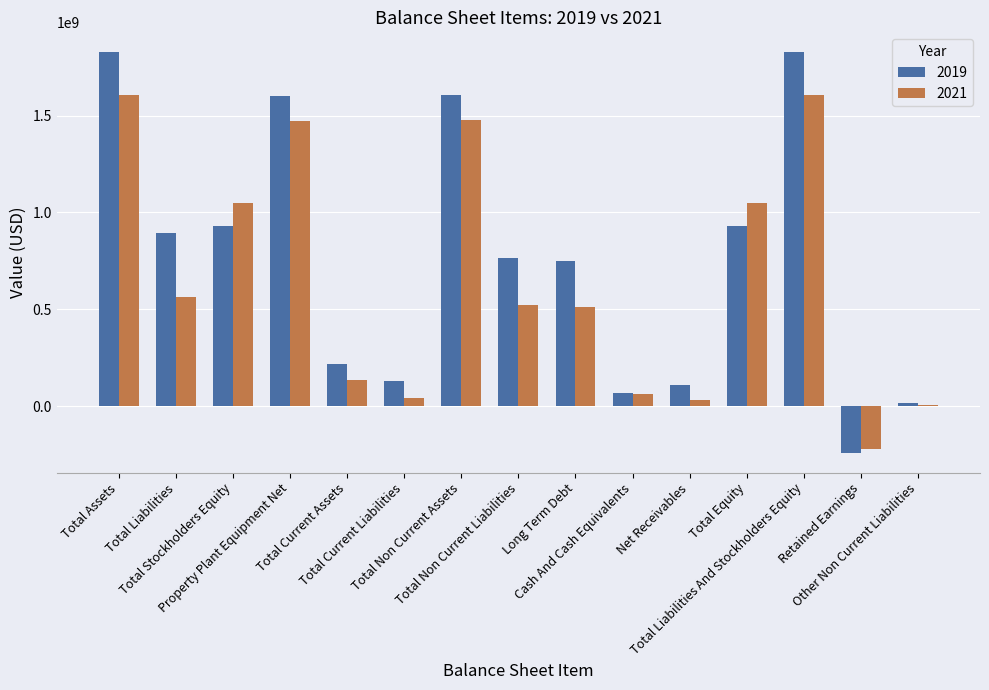

Which series has the largest total across all categories?

2019